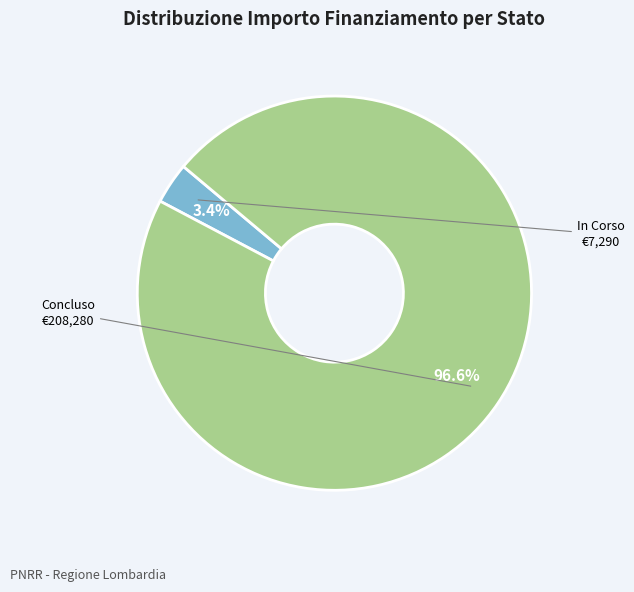

Does any single category account for the majority?

Yes